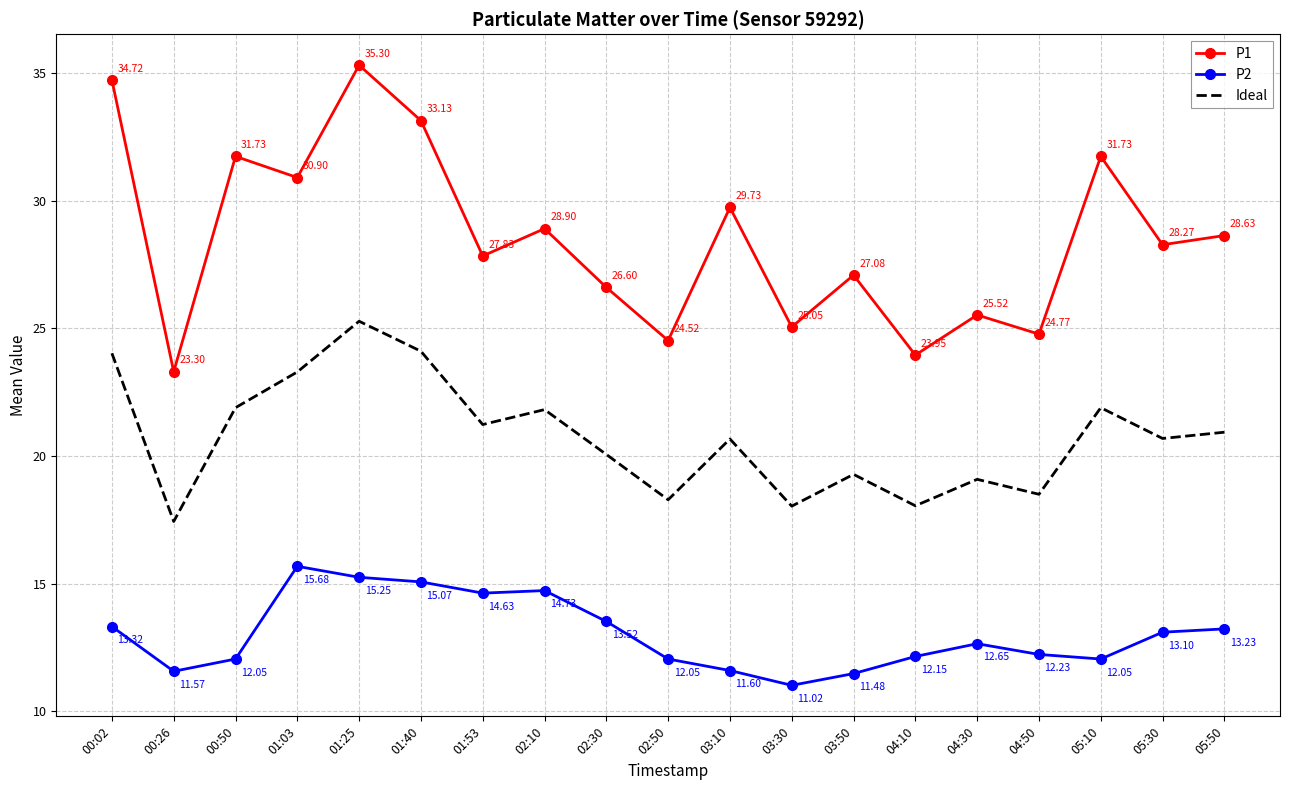

True or false: P2 and P1 cross at least once.

False